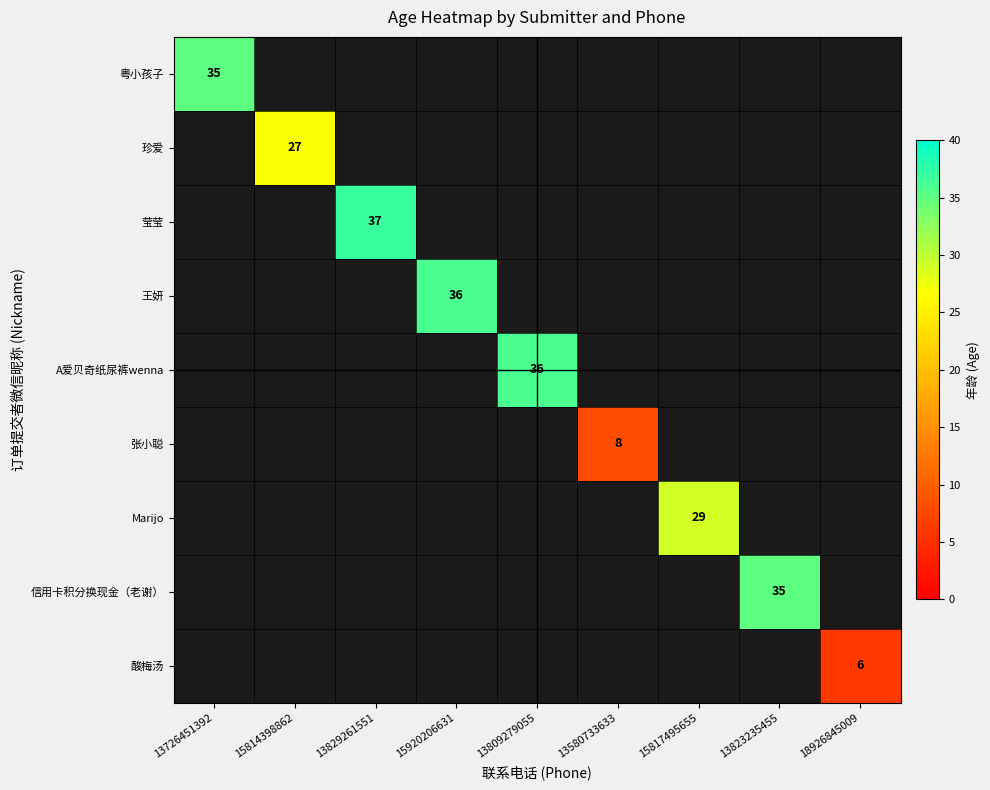

True or false: 珍爱 has a value of 27 at 15814398862.

True